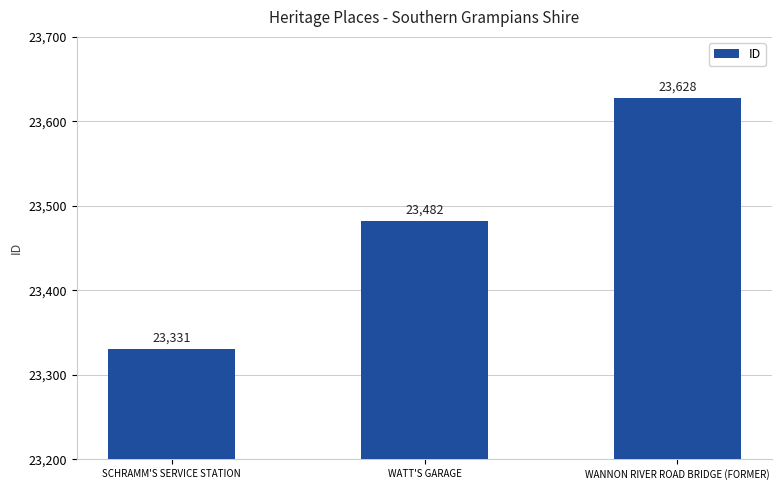

Reading left to right, list all the values displayed in this chart.

SCHRAMM'S SERVICE STATION=23331	WATT'S GARAGE=23482	WANNON RIVER ROAD BRIDGE (FORMER)=23628